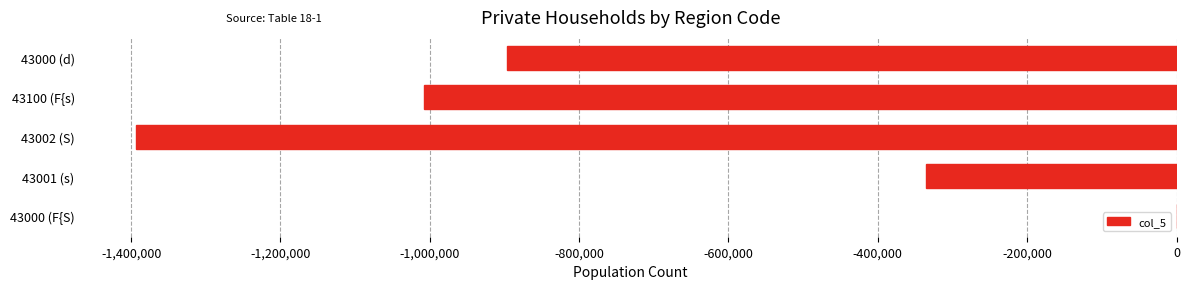

Reading bottom to top, what are all the values shown in this chart?

43000 (F{S)=0	43001 (s)=-335039	43002 (S)=-1392977	43100 (F{s)=-1007658	43000 (d)=-896615